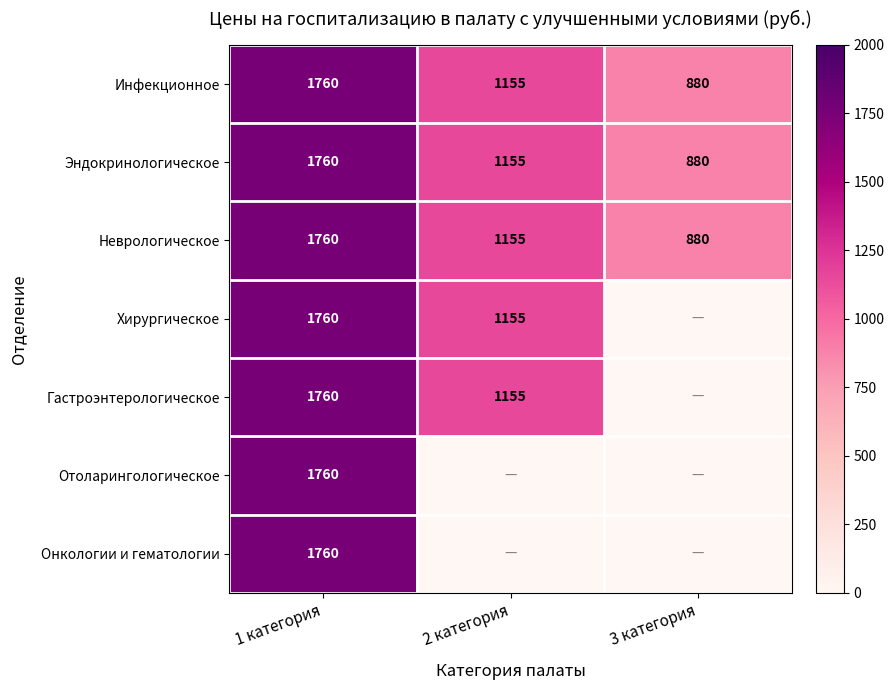

Between 1 категория and 2 категория, which is larger?

1 категория